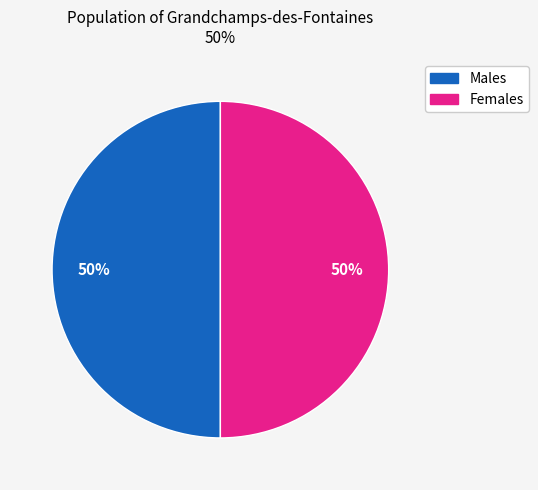

To the nearest percent, what is the average slice percentage?

50%